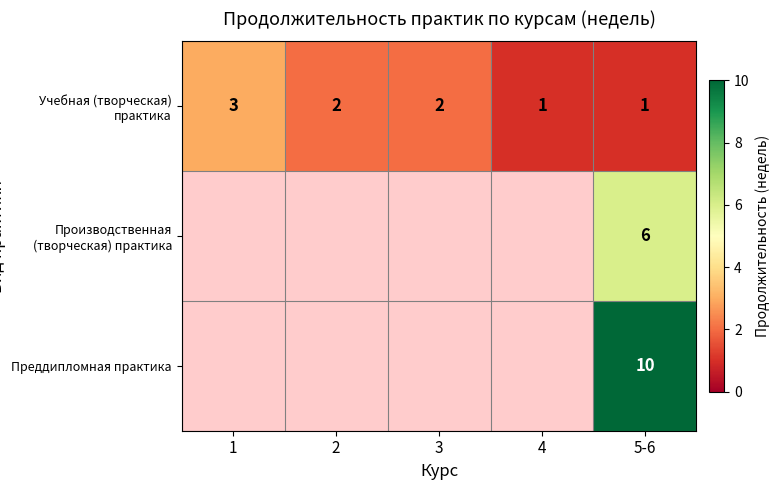

The Учебная (творческая) практика series shows 0.5 at 2. True or false?

False